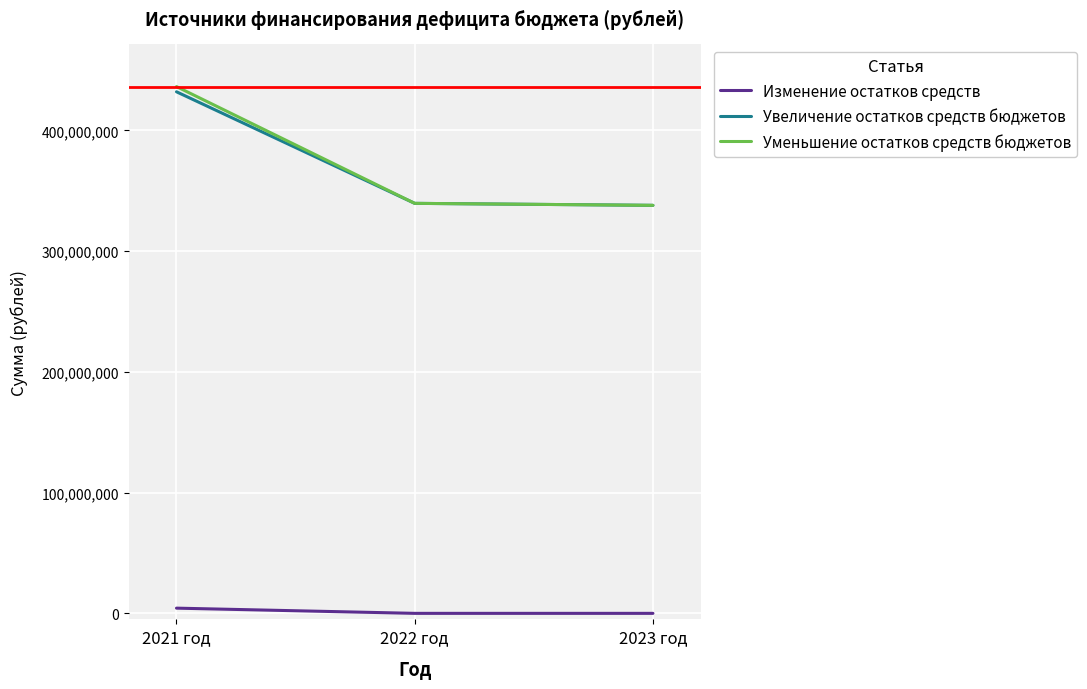

What is the maximum value for Увеличение остатков средств бюджетов?

431985836.2